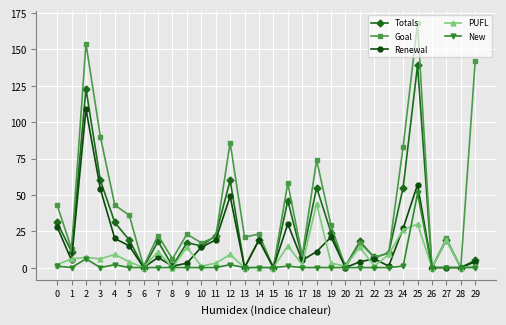

How many data points does each series have?

30